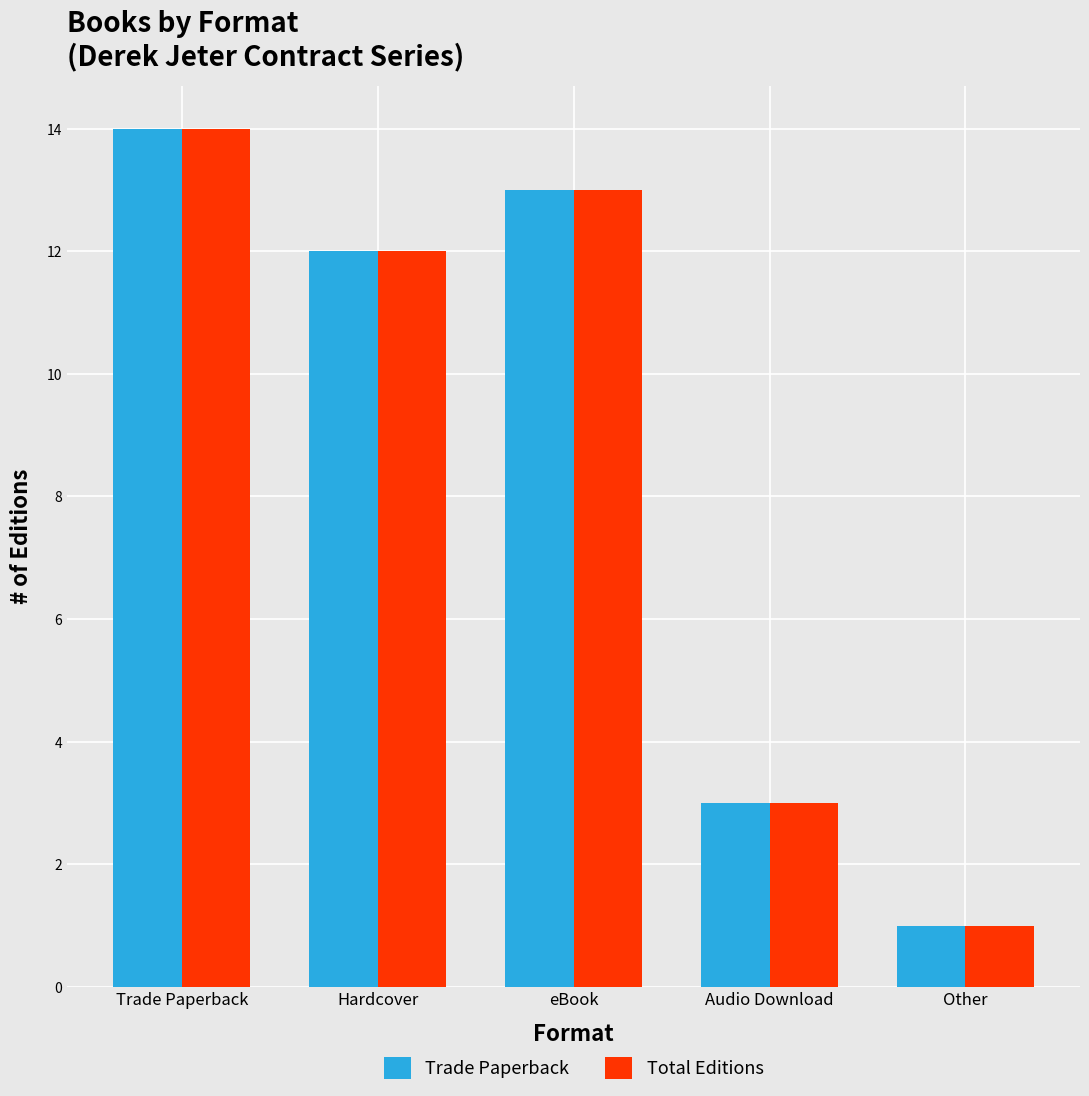

How many groups of bars are there?

5